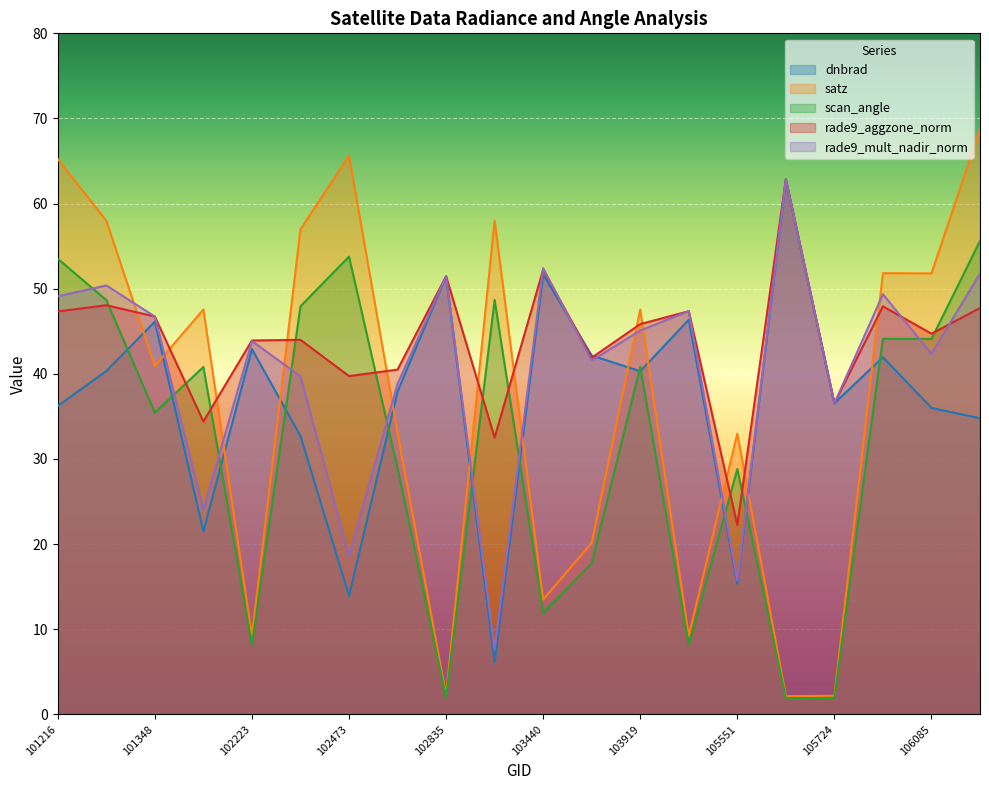

List the series in order of their peak value, lowest first.

scan_angle, dnbrad, rade9_aggzone_norm, rade9_mult_nadir_norm, satz